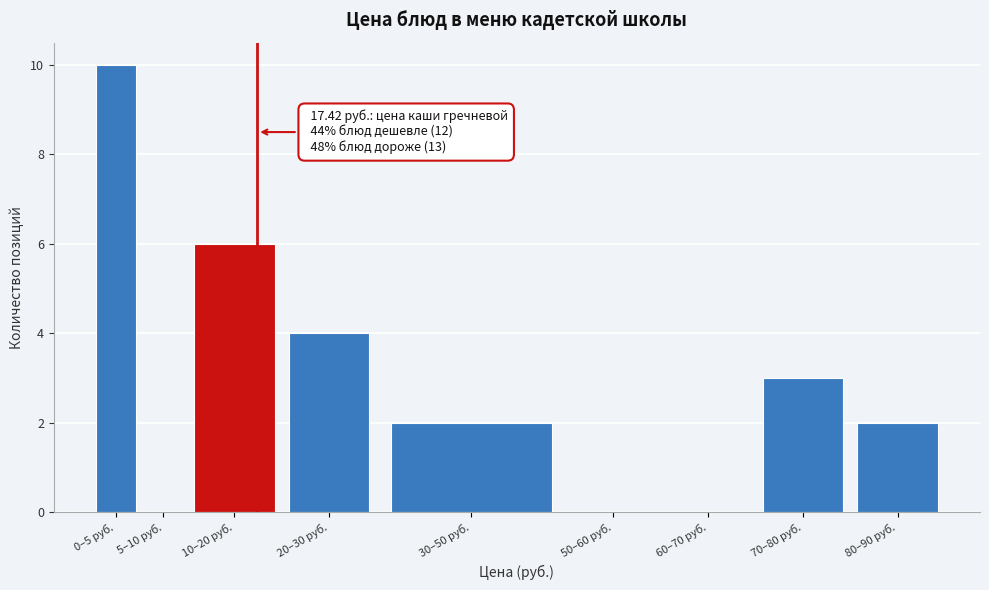

Reading left to right, transcribe all the data shown in this chart.

0–5 руб.=10	5–10 руб.=0	10–20 руб.=6	20–30 руб.=4	30–50 руб.=2	50–60 руб.=0	60–70 руб.=0	70–80 руб.=3	80–90 руб.=2